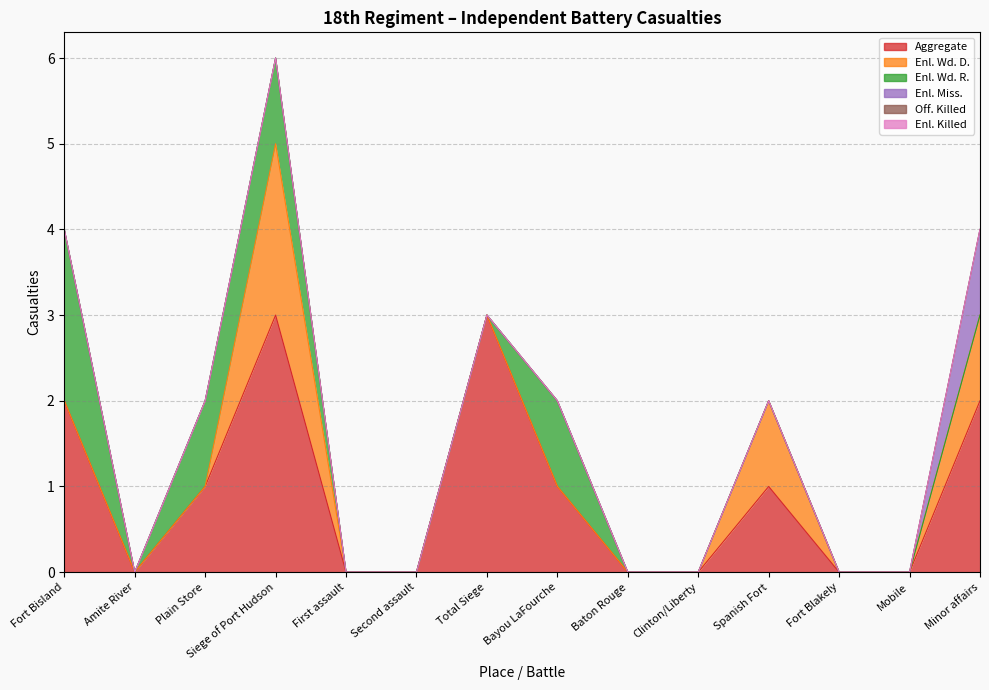

What are all the series names shown in the legend?

Aggregate, Enl. Wd. D., Enl. Wd. R., Enl. Miss., Off. Killed, Enl. Killed